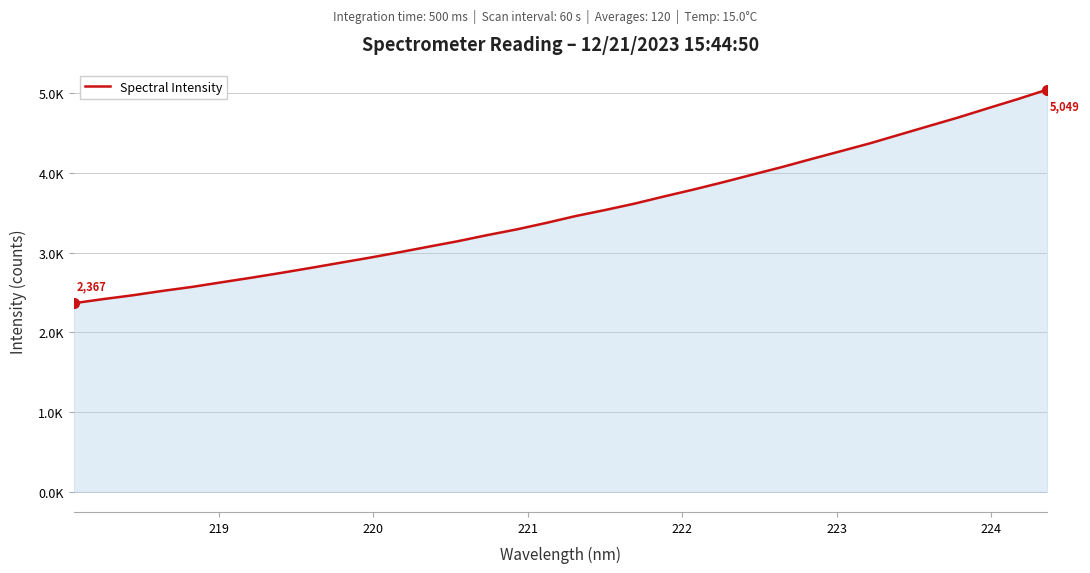

Reading left to right, what are all the values shown in this chart?

2367.2	2419.0	2467.0	2521.5	2571.6	2629.7	2686.6	2746.5	2809.0	2873.4	2937.4	3004.9	3075.5	3145.1	3221.8	3293.7	3374.9	3461.3	3537.3	3617.6	3707.5	3794.5	3886.2	3982.0	4076.9	4177.8	4276.7	4376.4	4485.2	4593.6	4701.5	4816.9	4929.9	5049.4